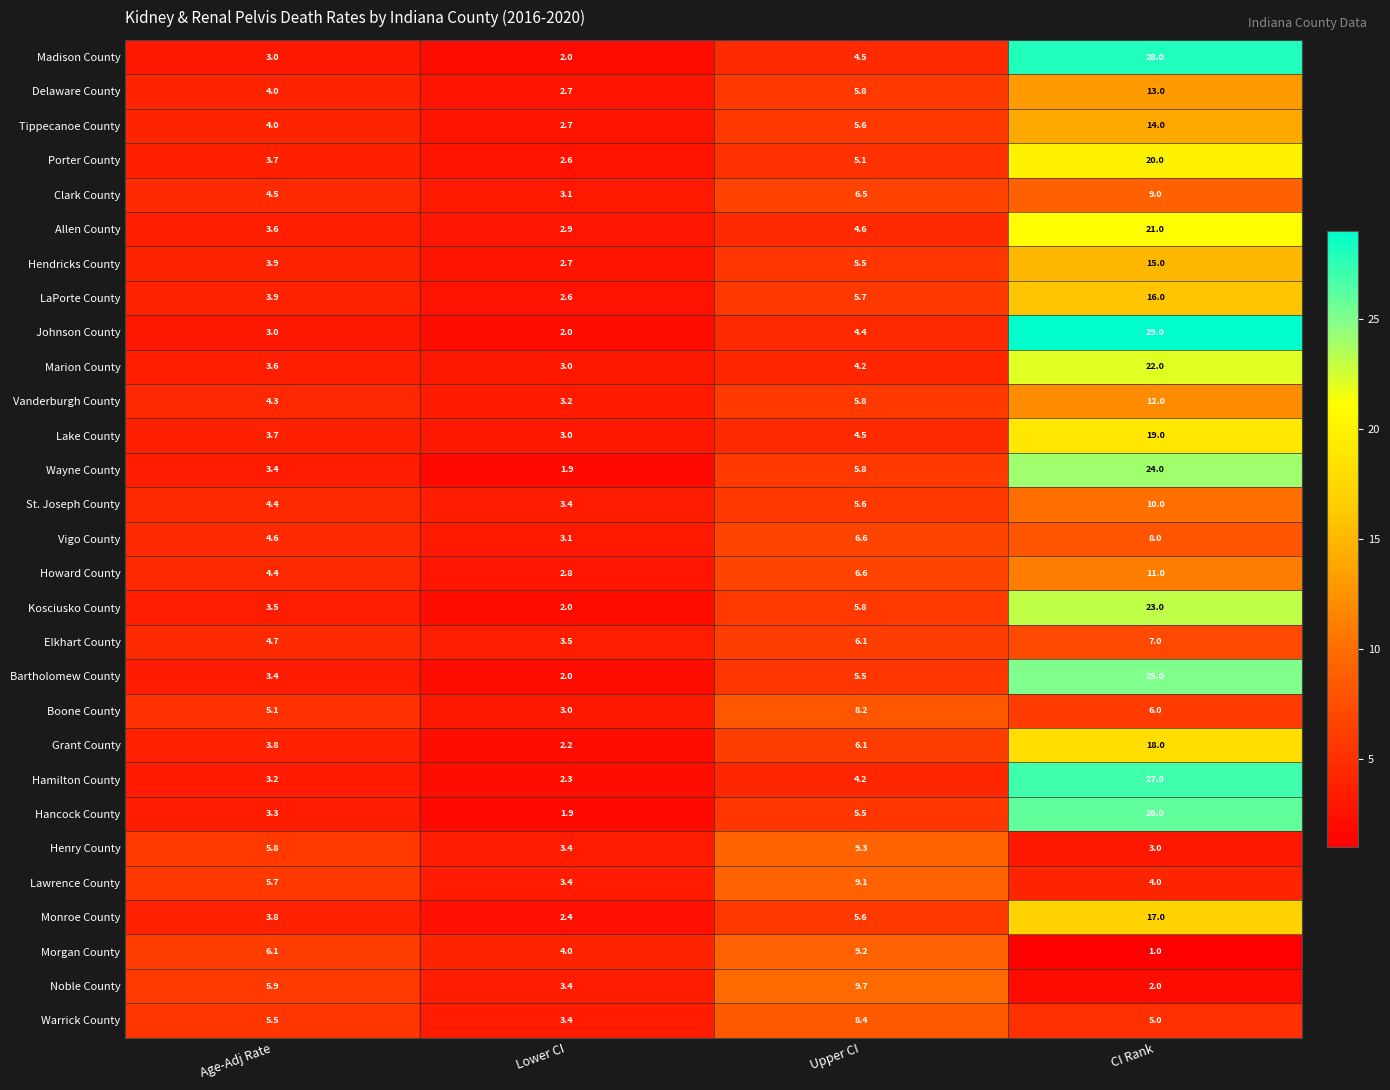

What is the spread (max minus min) of values at Upper CI?

5.5